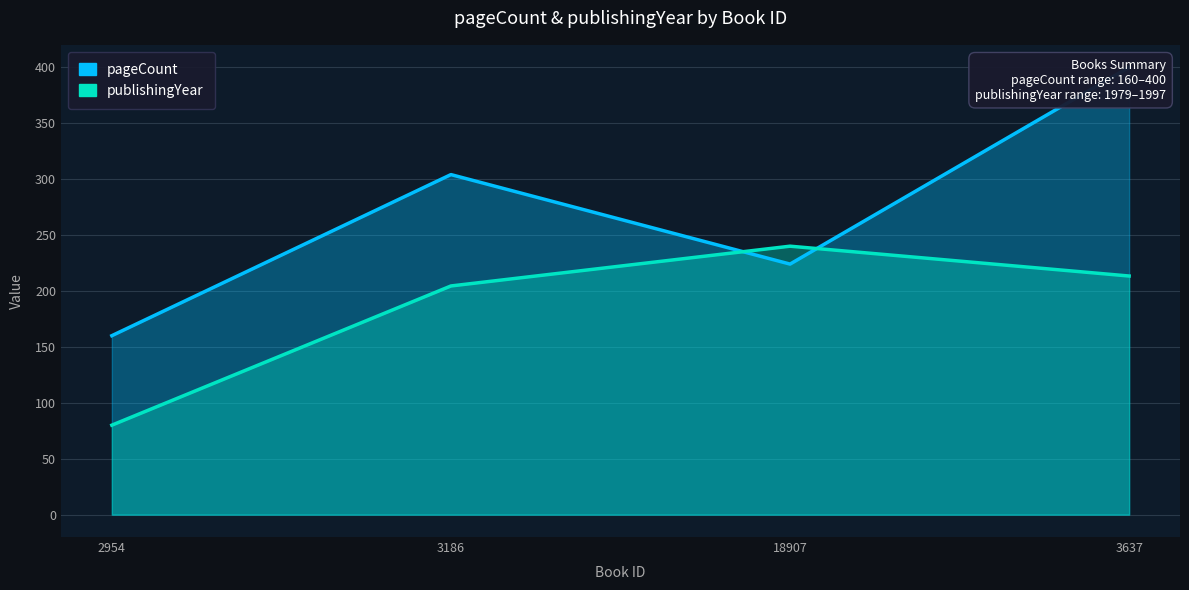

What is the highest value of the pageCount series?

400.0